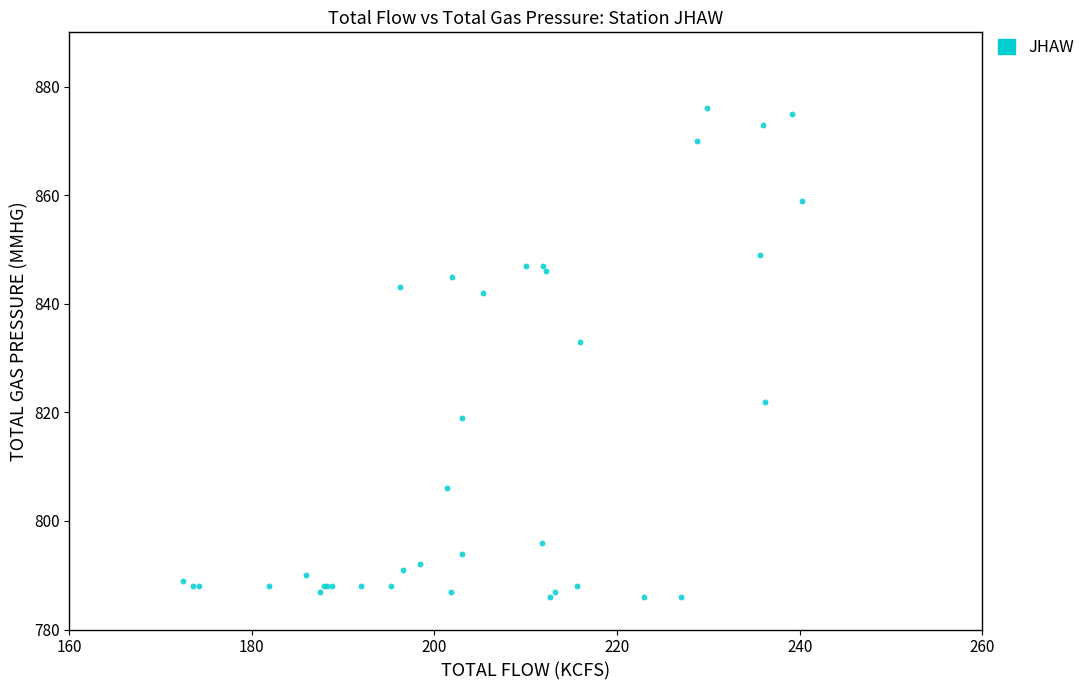

What Y value in the scatter plot is closest to 831?

833